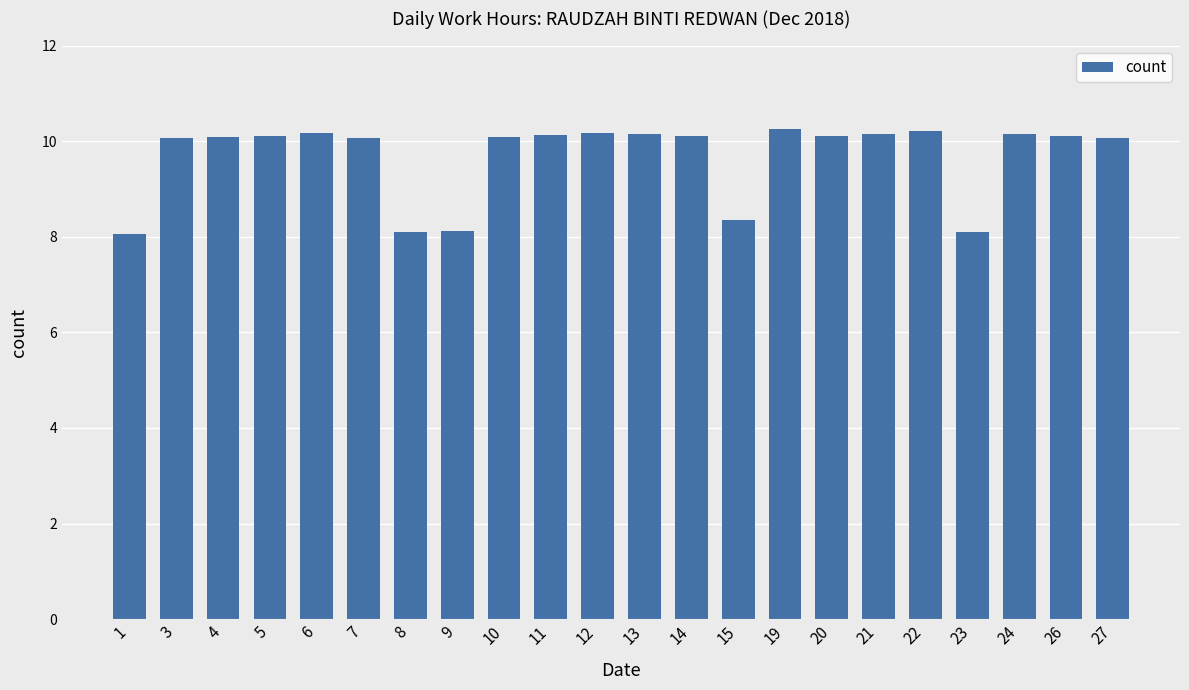

What is the smallest value displayed?

8.1